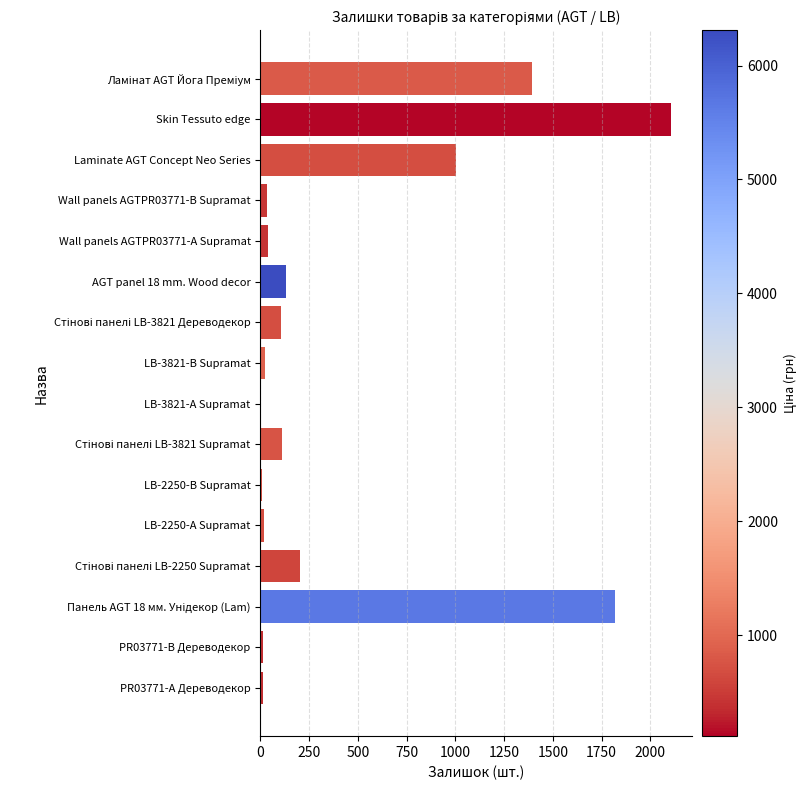

Does the chart contain stacked bars?

No